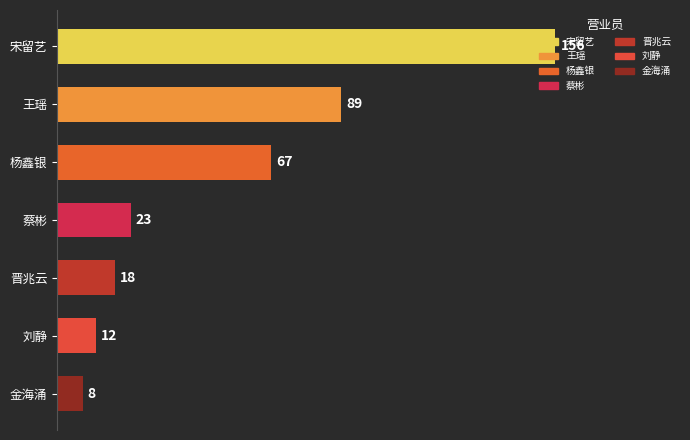

Approximately how many times larger is the value at 金海涌 compared to 蔡彬?

0.3